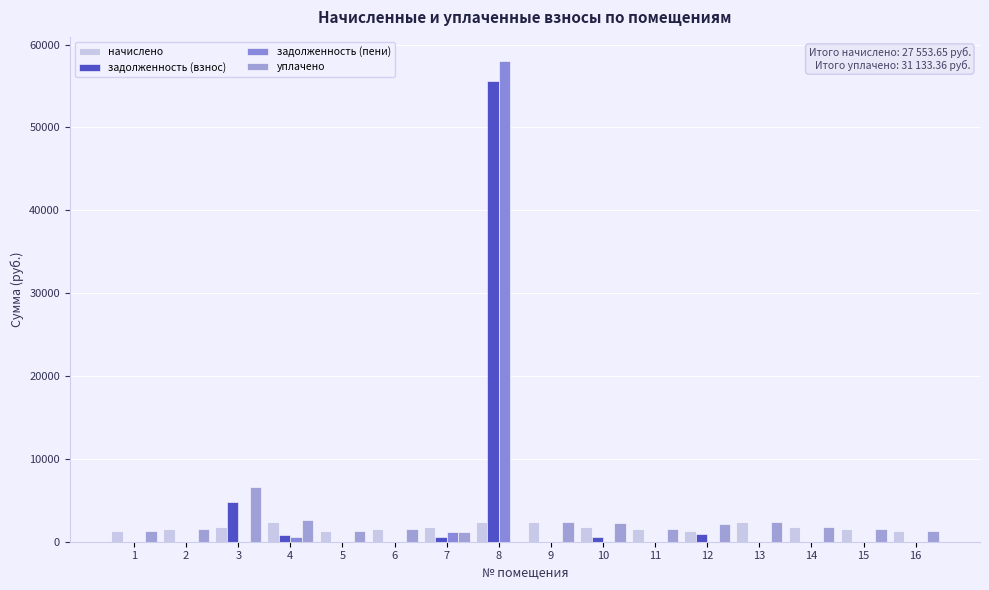

At 9, list the series in order from smallest to largest.

задолженность (взнос), задолженность (пени), начислено, уплачено